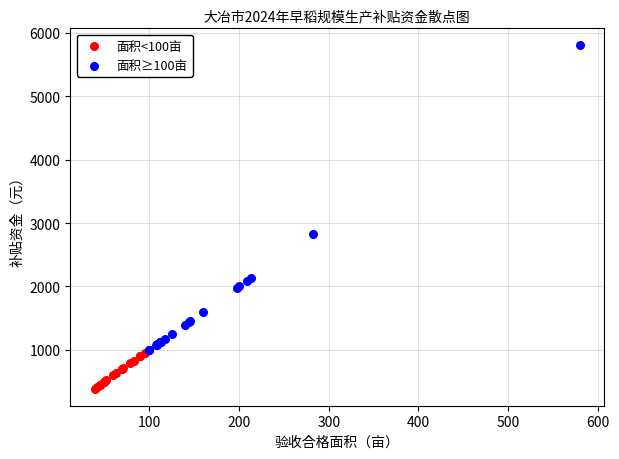

Which series has the widest spread of Y values?

面积≥100亩